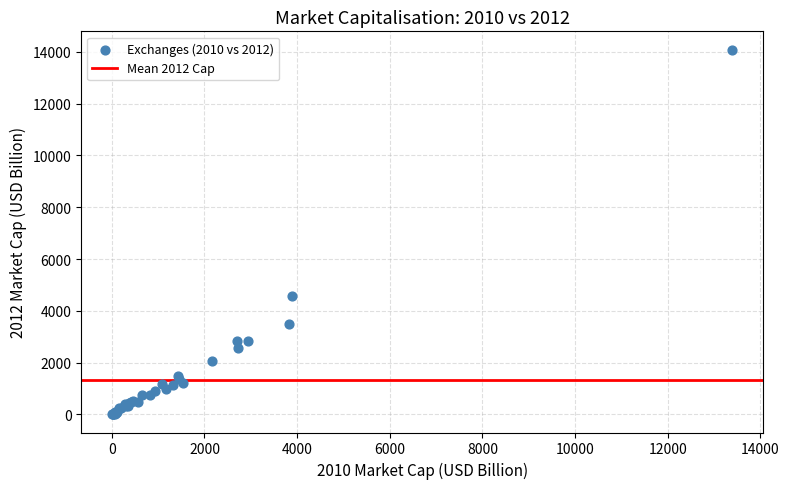

What Y value in the scatter plot is closest to 7046?

4582.4